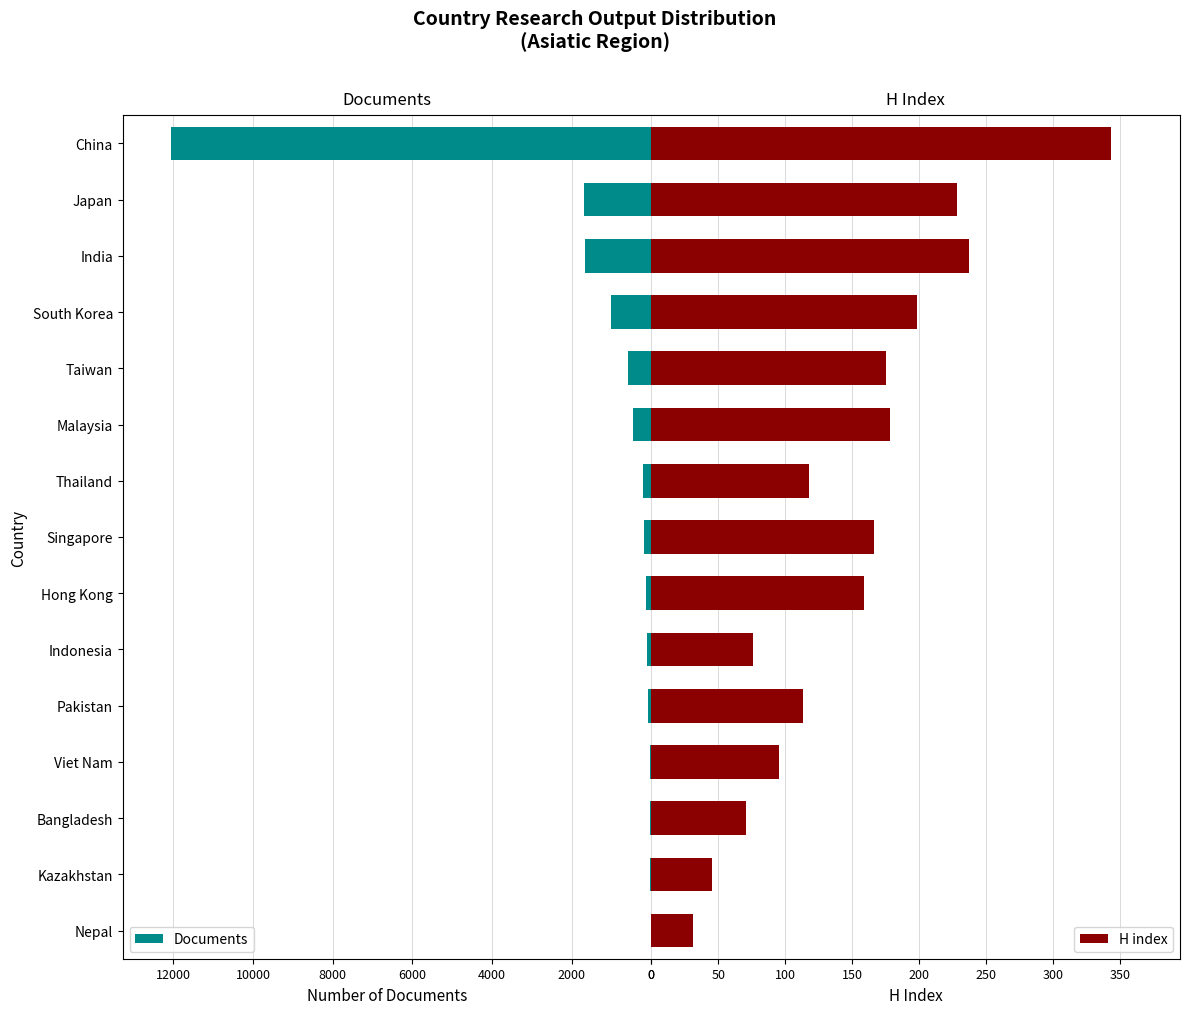

Reading left to right, what are all the values shown in this chart?

Documents: 12066	1696	1665	1020	585	456	197	187	141	101	77	43	36	22	12
H index: 343	228	237	198	175	178	118	166	159	76	113	95	71	45	31